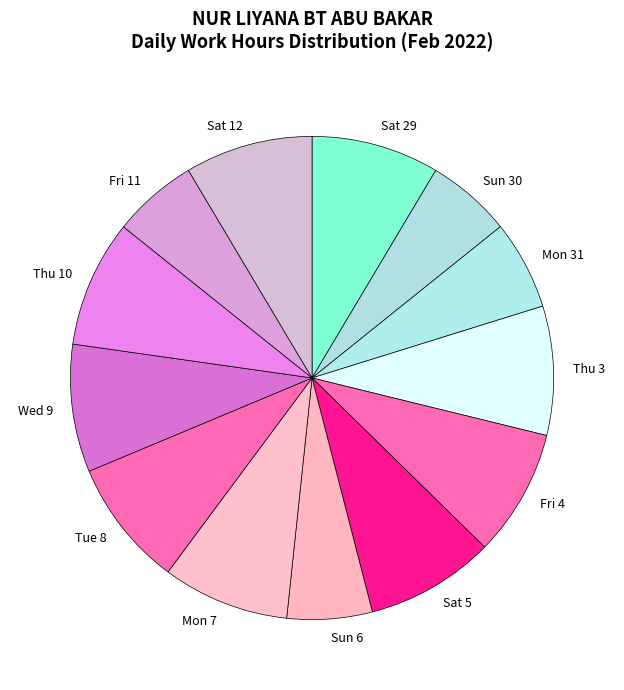

True or false: Thu 3 accounts for 9% of the total.

True